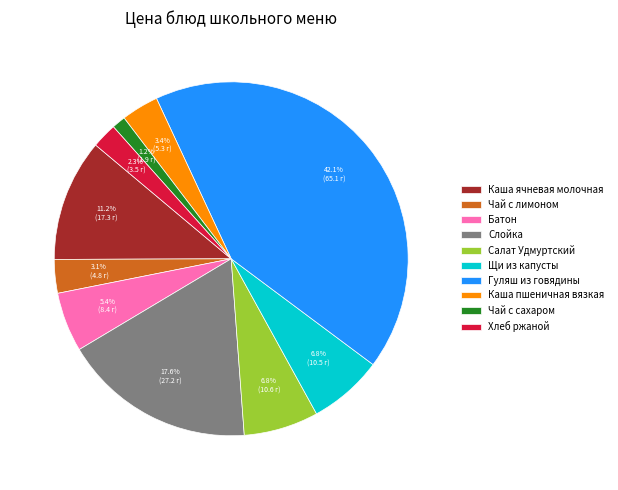

Is there a majority slice in this chart?

No